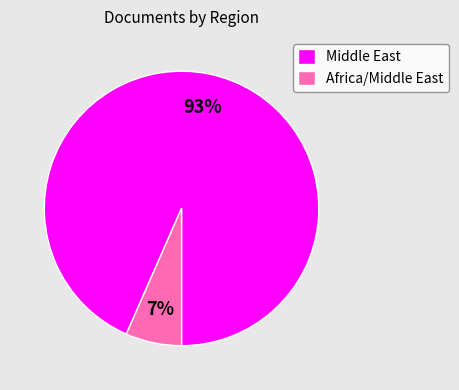

To the nearest percent, what is the combined percentage of Middle East and Africa/Middle East?

100%